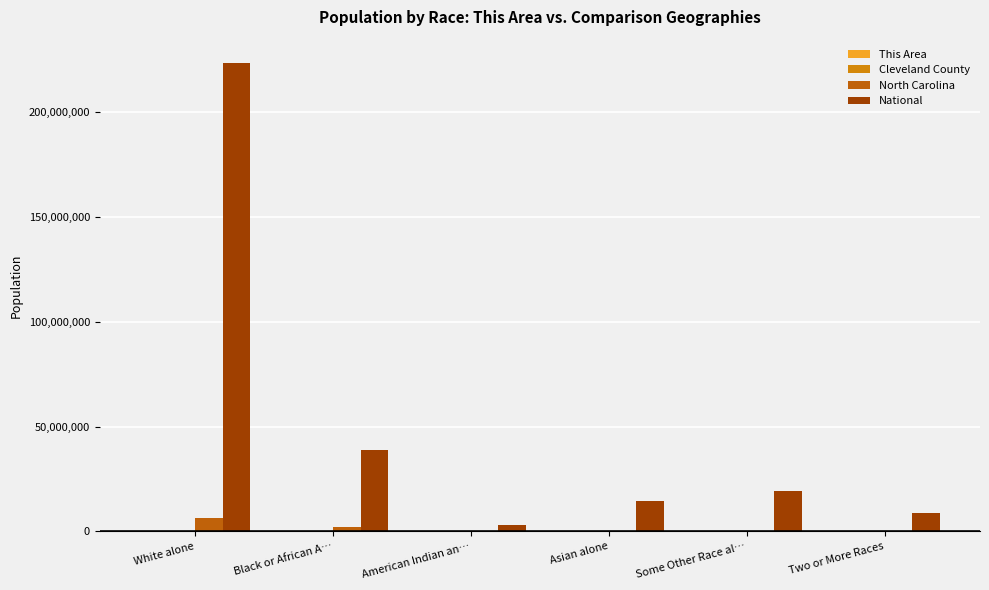

What is the approximate value of National at Black or African A…, to the nearest 100?

38929300